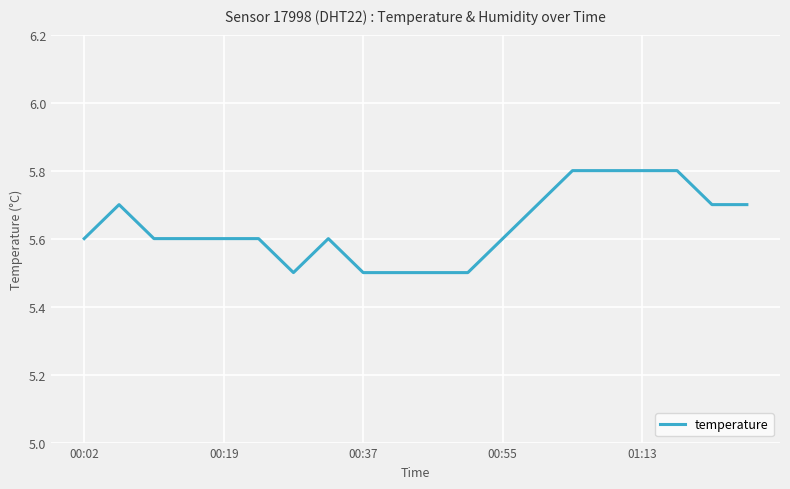

What is the maximum value shown in the chart?

5.8